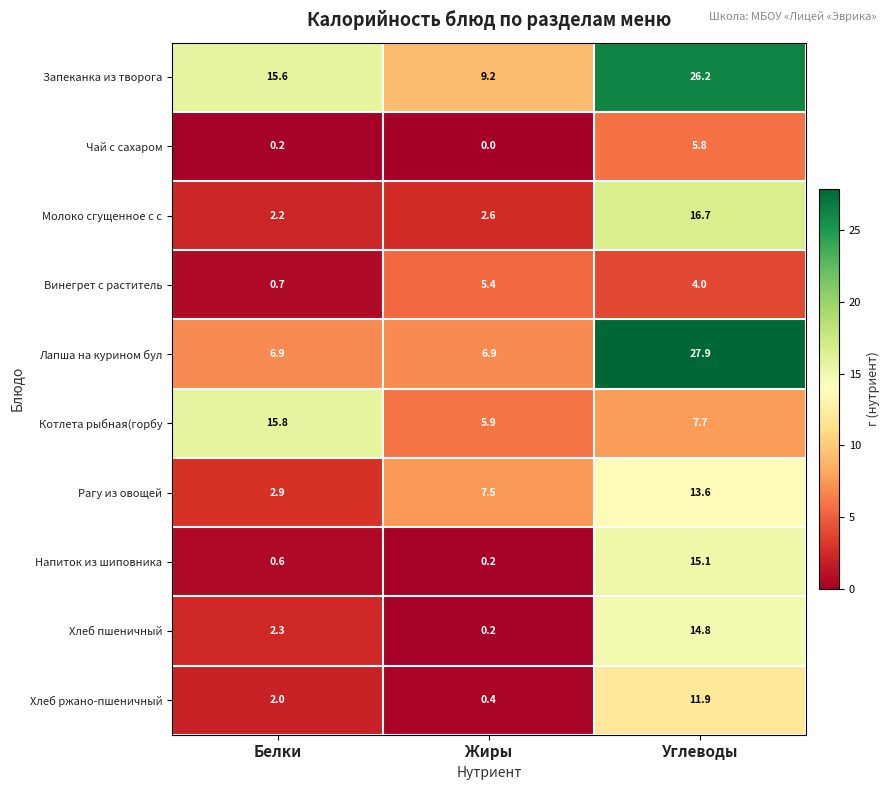

Rank the series by their maximum value, from lowest to highest.

Винегрет с раститель, Чай с сахаром, Хлеб ржано-пшеничный, Рагу из овощей, Хлеб пшеничный, Напиток из шиповника, Котлета рыбная(горбу, Молоко сгущенное с с, Запеканка из творога, Лапша на курином бул